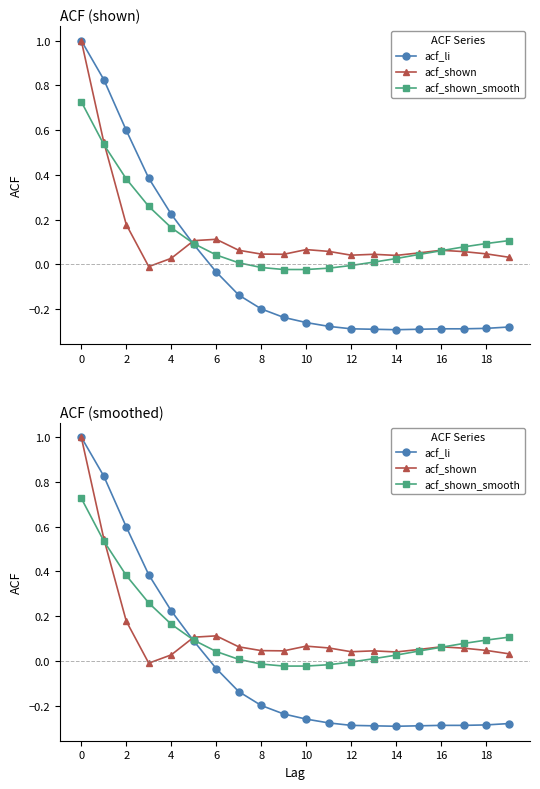

How many values in acf_shown_smooth are above zero?

15